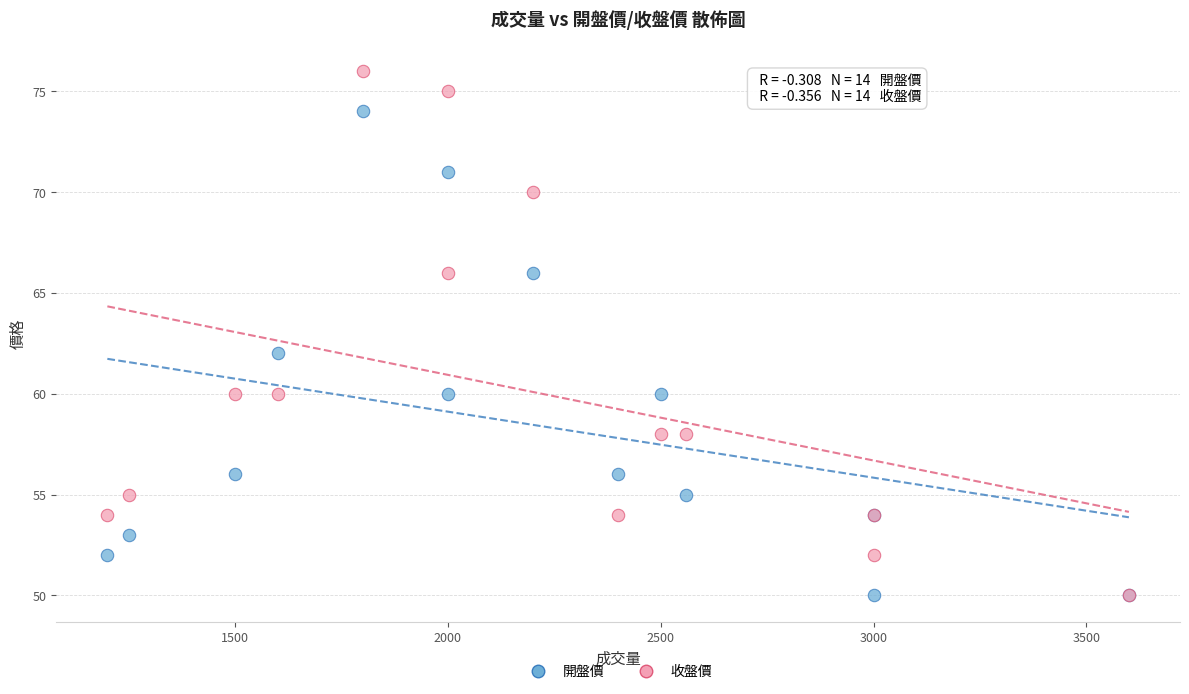

Which series reaches the maximum Y coordinate?

收盤價